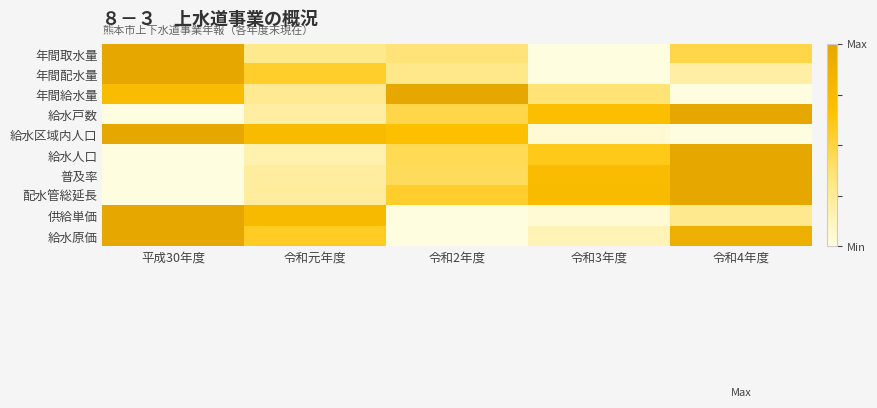

At which category is the sum across all series the highest?

令和4年度